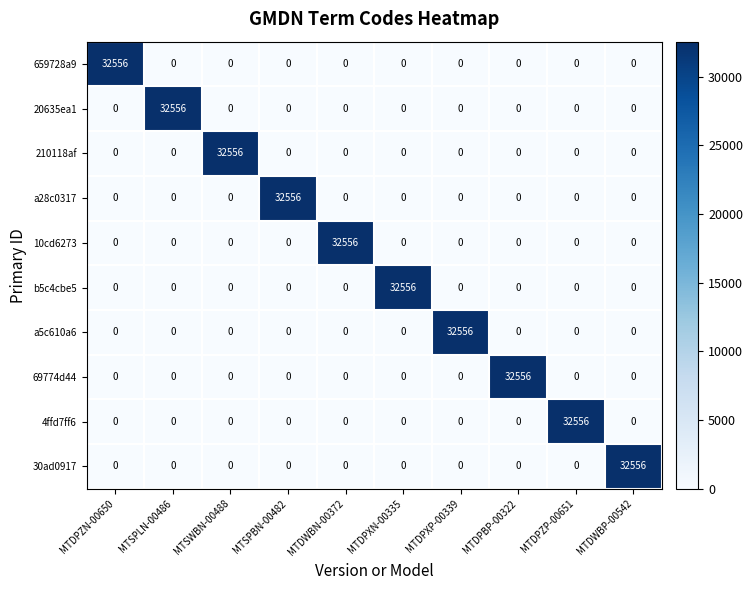

The value of 69774d44 at MTDWBN-00372 is 0. True or false?

True